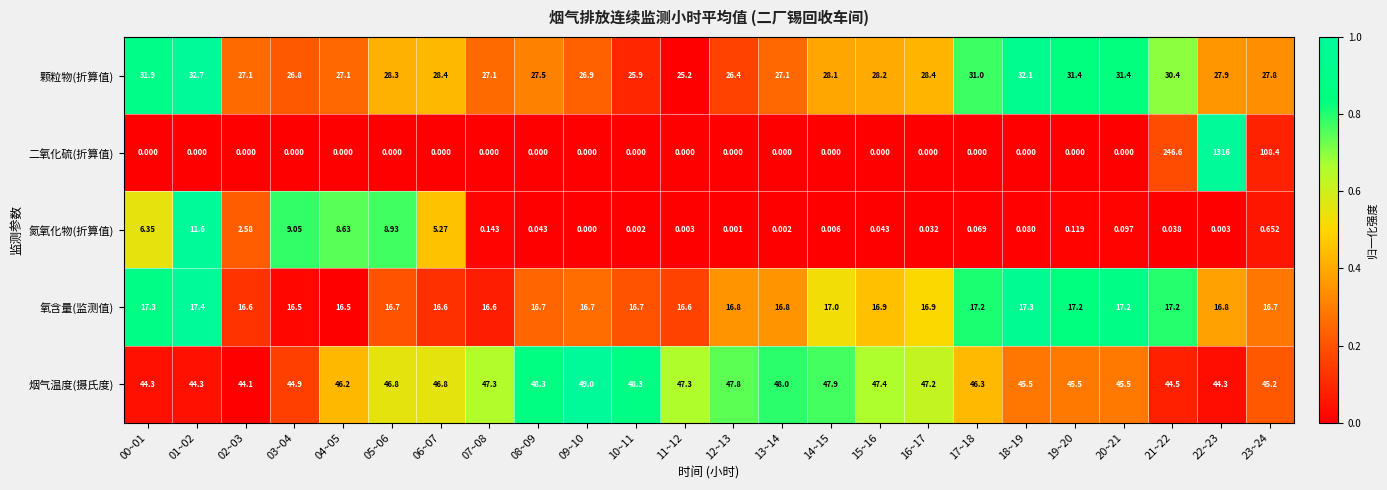

Which series has the largest range (max minus min)?

二氧化硫(折算值)